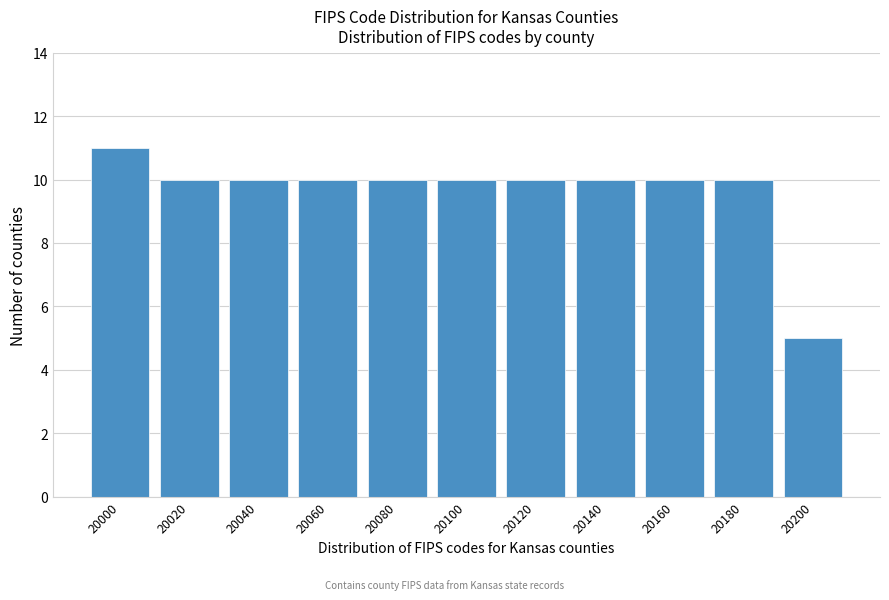

Reading left to right, transcribe all the data shown in this chart.

11	10	10	10	10	10	10	10	10	10	5